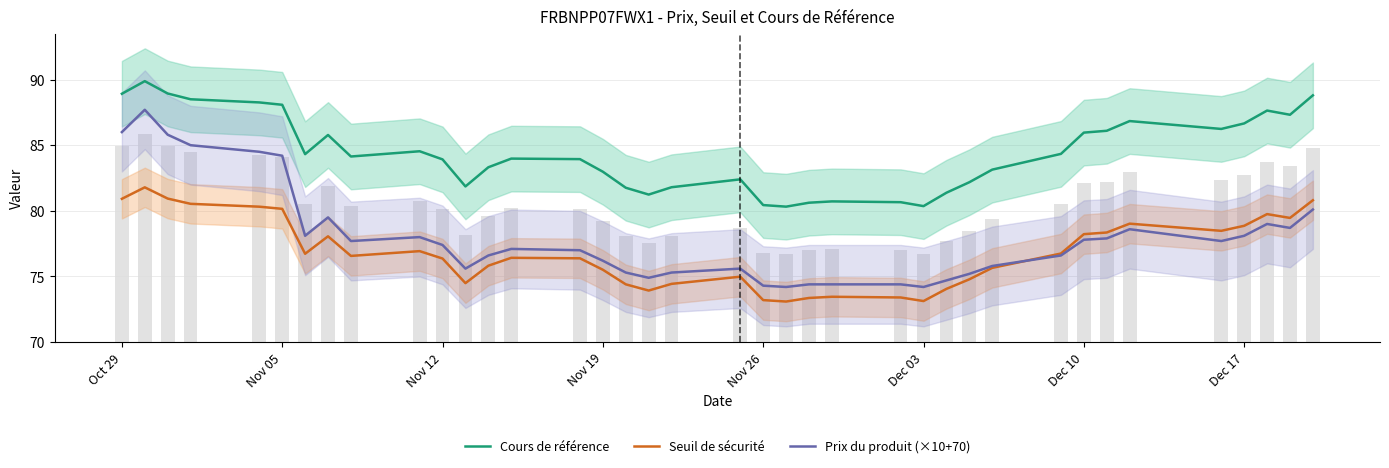

At how many categories does at least one series exceed 88?

7